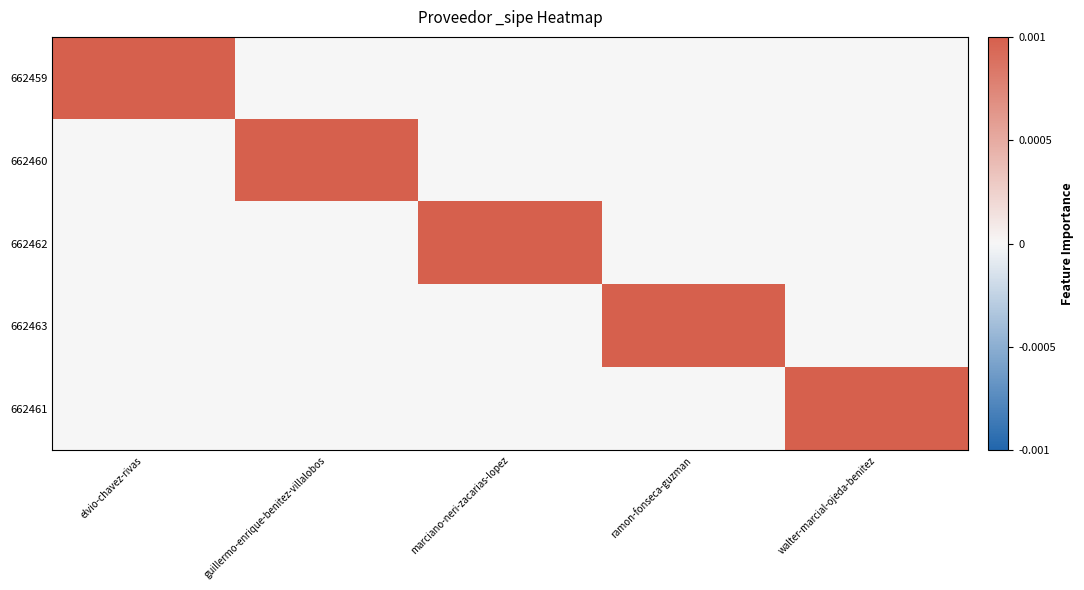

What is the total value across all series at walter-marcial-ojeda-benitez?

1